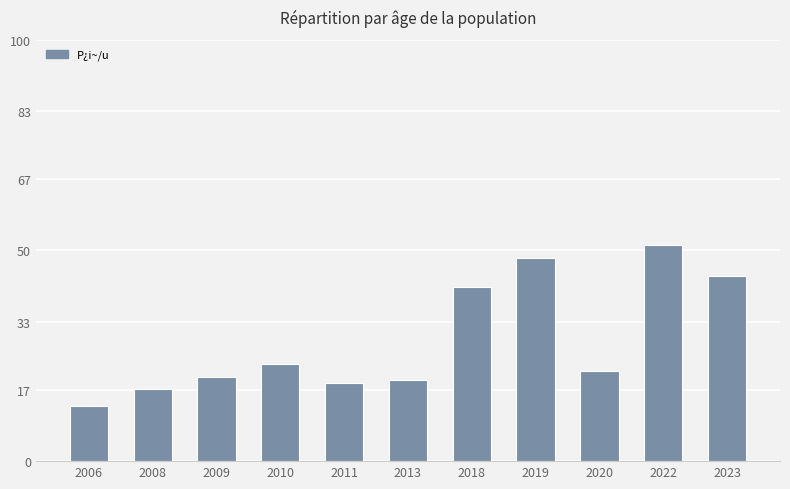

What is the change in value from 2009 to 2019?

+28.3